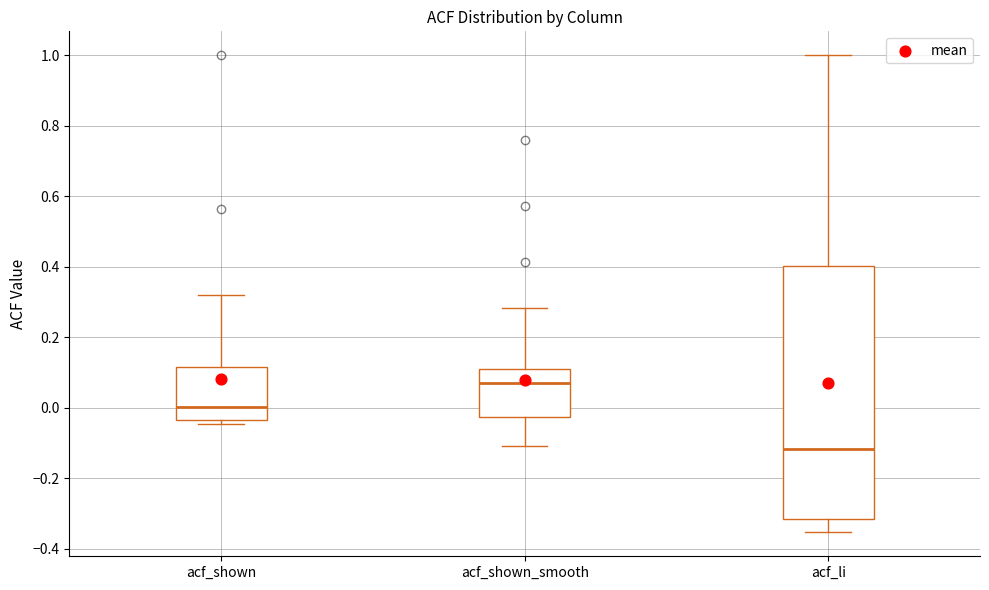

Reading left to right, read every box against the y-axis: the position of its median line, the range the box covers, and the ends of its whiskers. The values are not printed on the chart, so give them approximately, as read against the axis.

acf_shown: median 0.00, box -0.04 to 0.12, whiskers -0.04 (just below the box's lower edge) to 0.32
acf_shown_smooth: median 0.06, box -0.02 to 0.12, whiskers -0.10 to 0.28
acf_li: median -0.12, box -0.32 to 0.40, whiskers -0.36 to 1.00